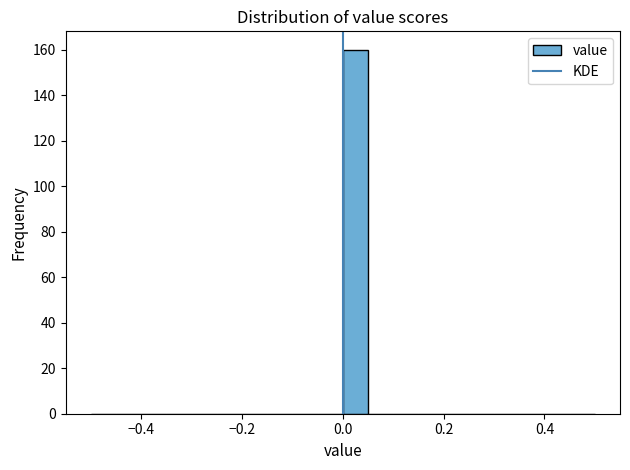

Around what value on the x-axis is the tallest bar? Give the approximate position of its centre, as read against the axis.

0.02